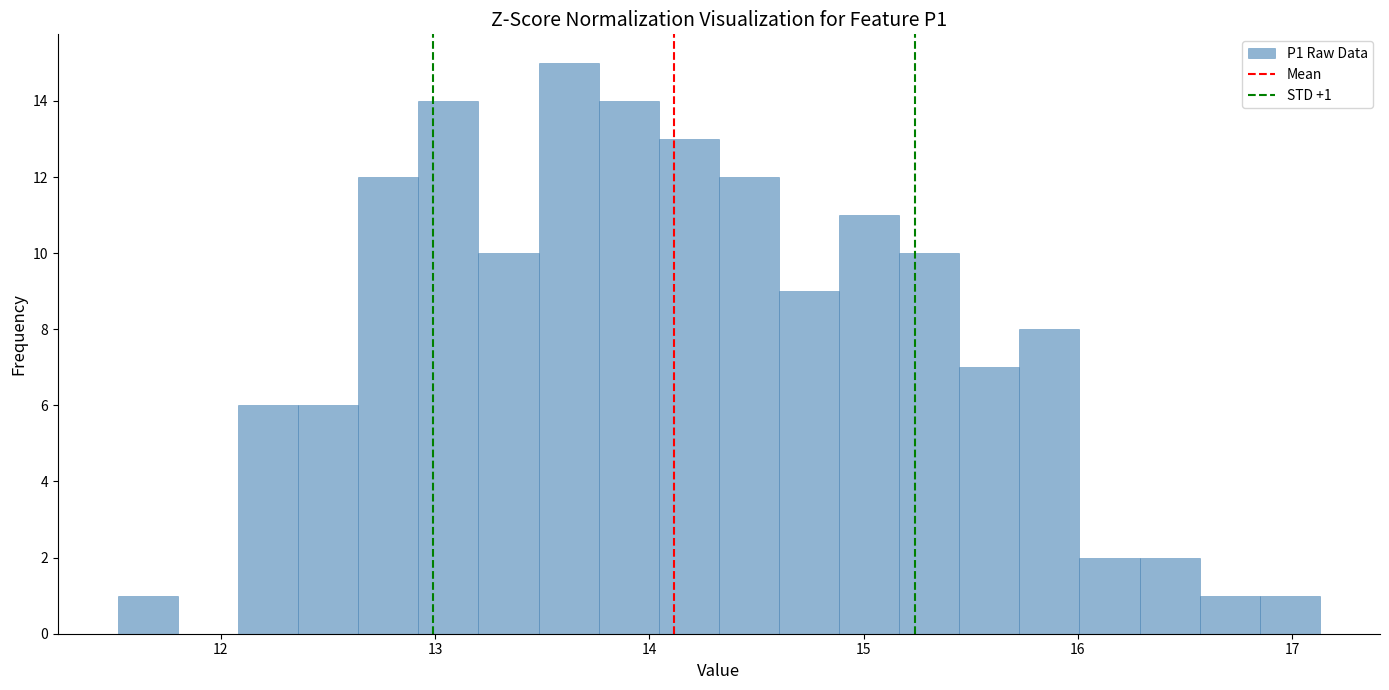

Read against the x-axis, roughly where is the centre of the tallest bar?

13.6